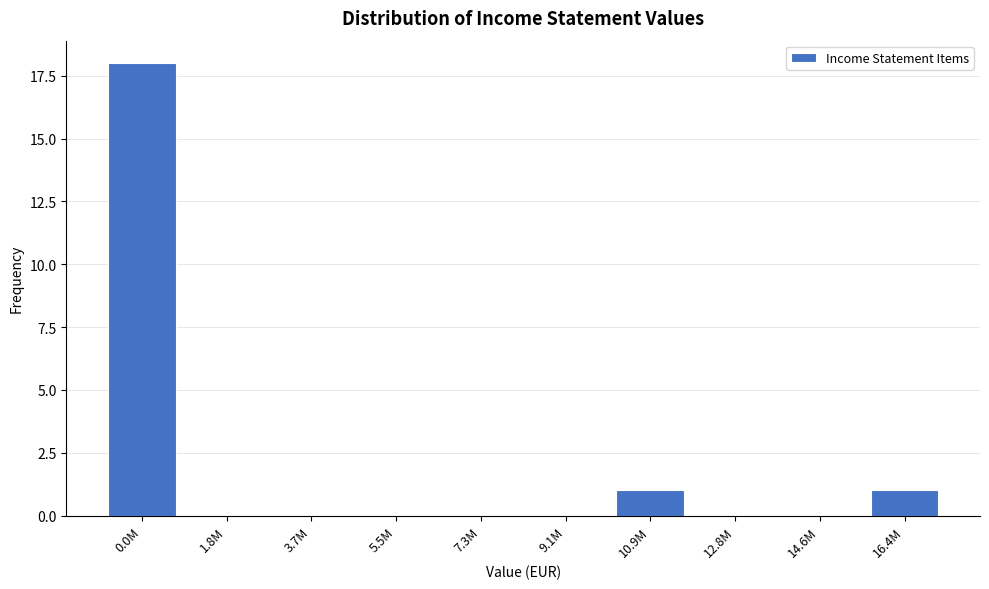

Reading right to left, what are all the values shown in this chart?

16.4M=1	14.6M=0	12.8M=0	10.9M=1	9.1M=0	7.3M=0	5.5M=0	3.7M=0	1.8M=0	0.0M=18